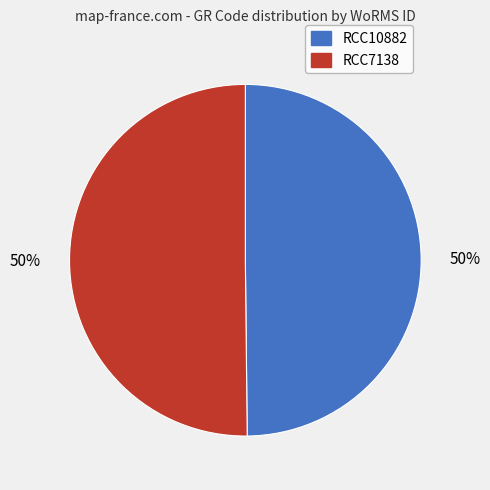

To the nearest percent, what is the combined percentage of RCC7138 and RCC10882?

100%